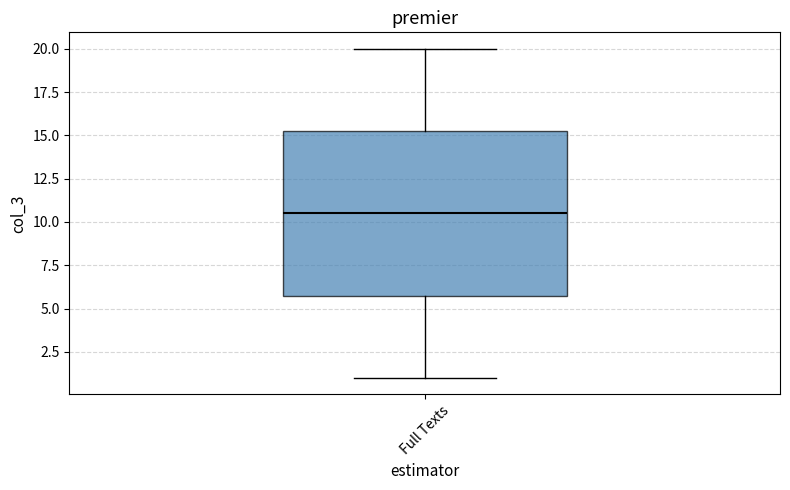

Transcribe this box plot: give where the median line is, the range the box spans, and where the two whiskers end, as read against the y-axis. The values are not printed on the chart, so give them approximately, as read against the axis.

median 10.5, box 6.0 to 15.5, whiskers 1.0 to 20.0